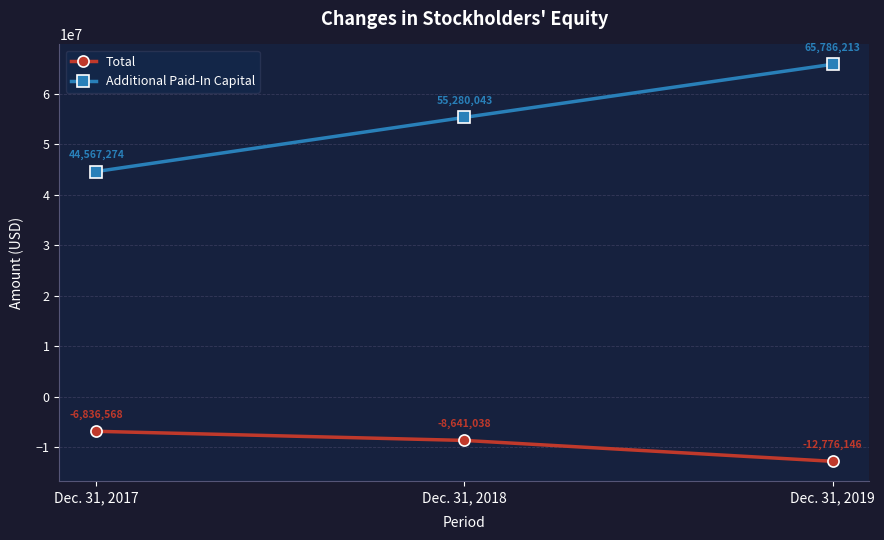

What value does the Additional Paid-In Capital series have at Dec. 31, 2019?

65786213